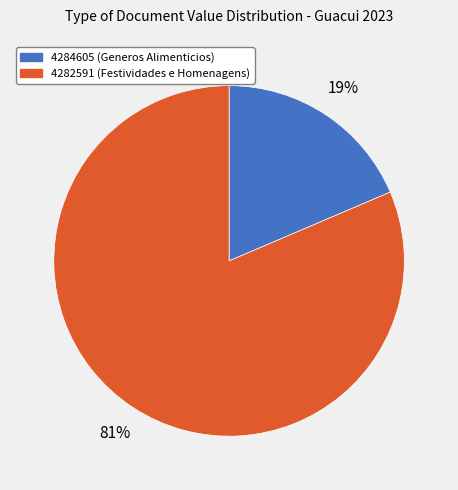

Does any single category account for the majority?

Yes